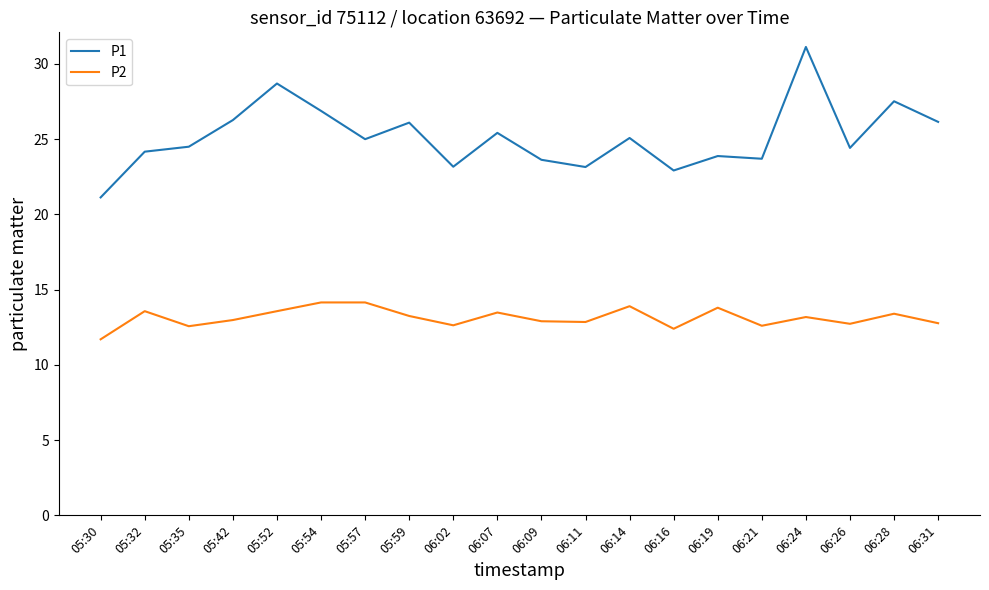

Rank the series by their average value, from highest to lowest.

P1, P2